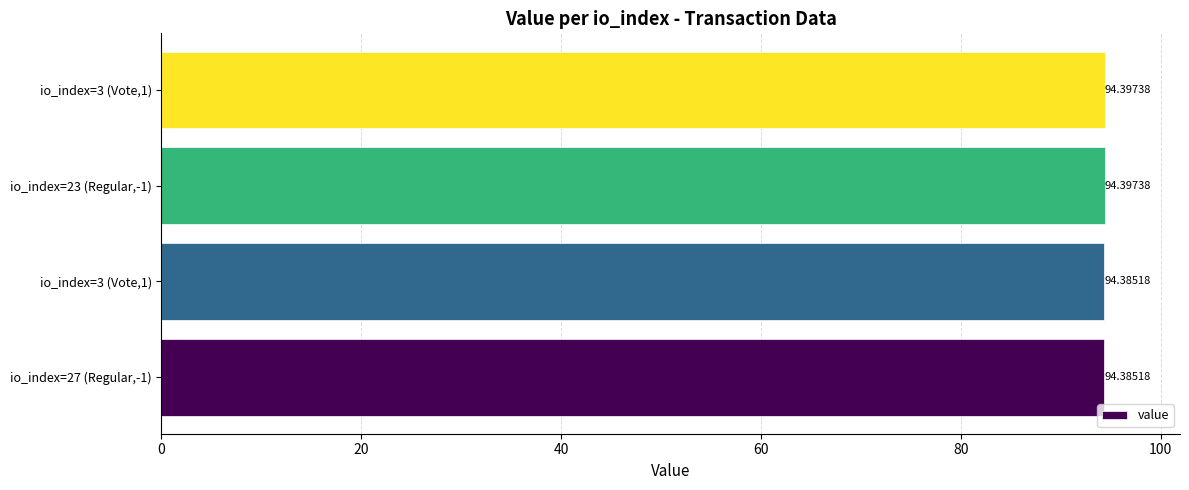

How many categories are shown in the chart?

4